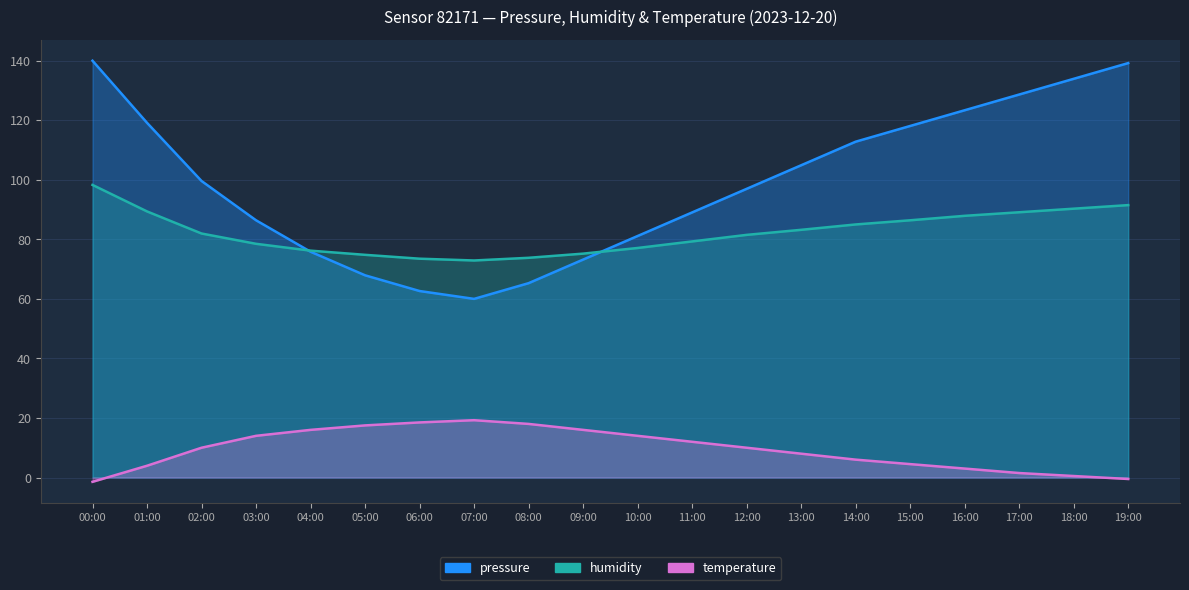

In humidity, how many points are lower than both neighbors (excluding endpoints)?

1